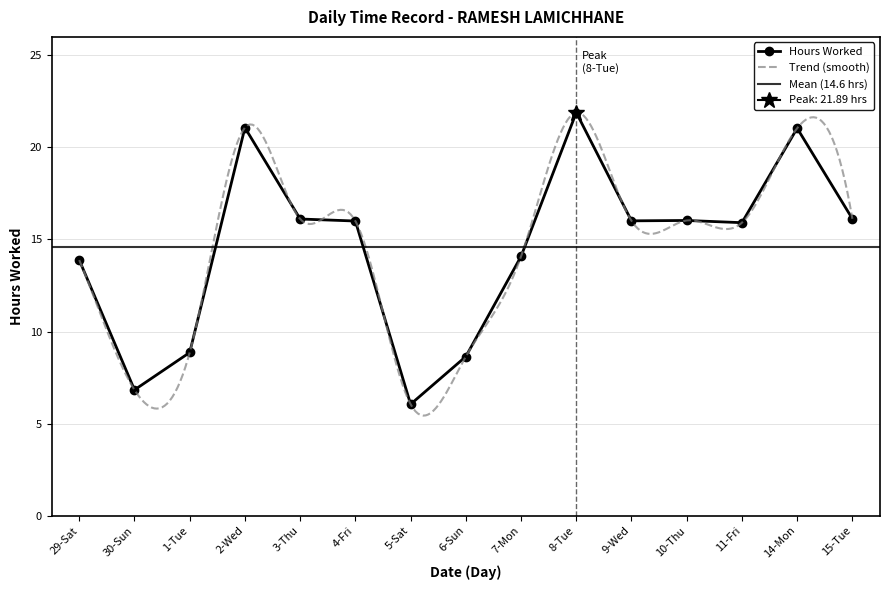

True or false: Hours Worked has more than 1 interior local peaks.

True